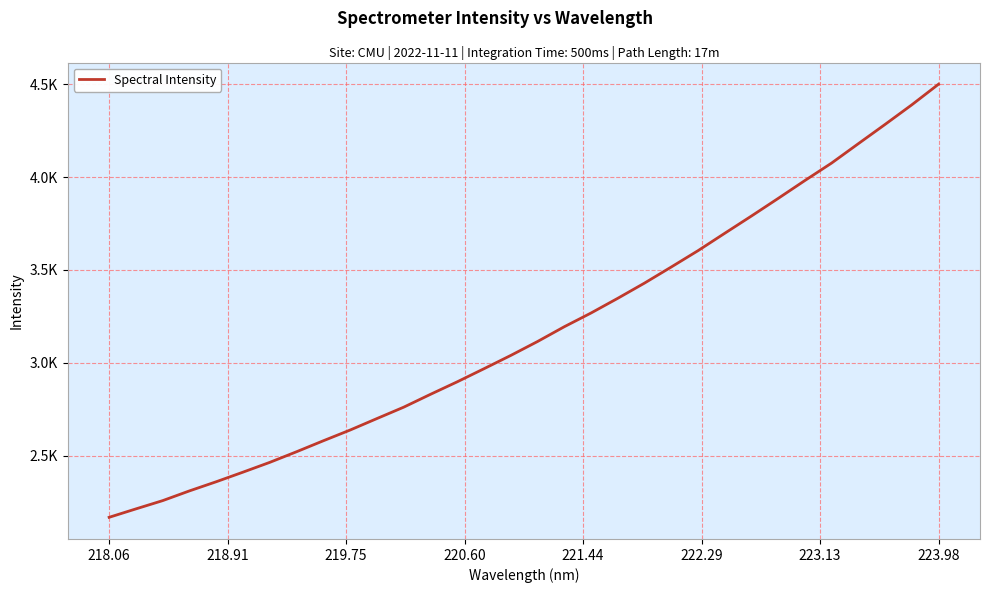

Reading left to right, what are all the values shown in this chart?

2169.0	2214.3	2258.8	2311.2	2360.5	2412.1	2464.8	2521.9	2581.0	2638.7	2700.4	2761.6	2830.7	2898.0	2968.5	3039.9	3114.8	3194.3	3268.2	3347.3	3429.2	3515.7	3603.6	3697.1	3790.1	3884.9	3981.2	4075.3	4179.5	4283.1	4388.6	4499.4